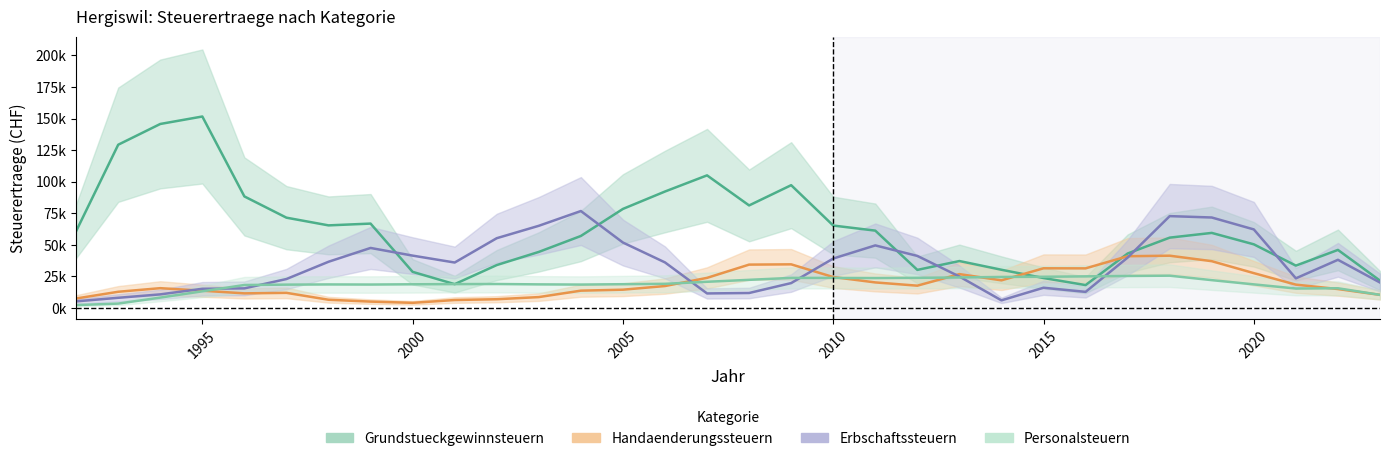

What is the greatest value displayed?

151586.3